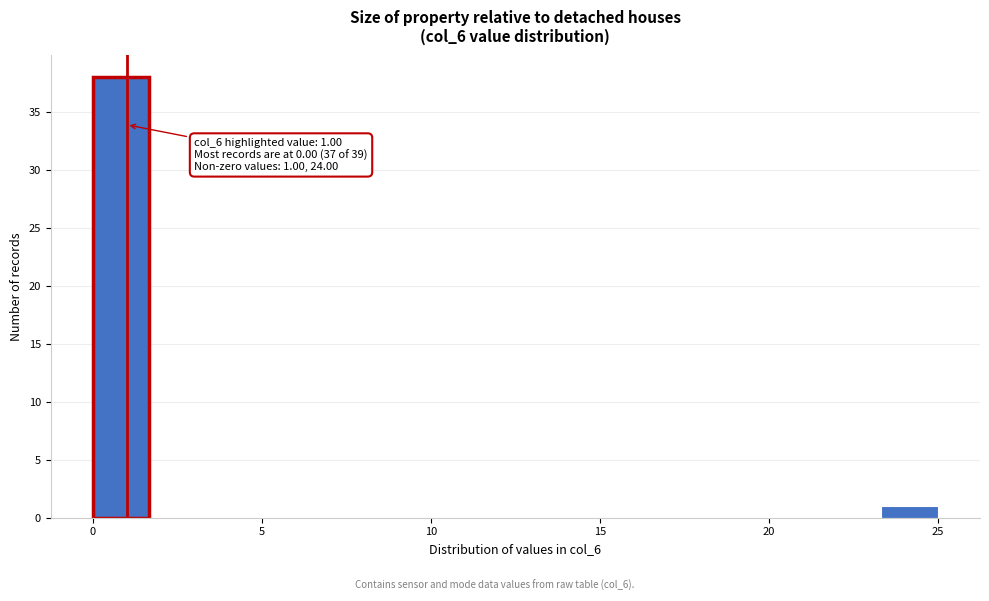

Read against the x-axis, roughly where is the centre of the tallest bar?

1.0